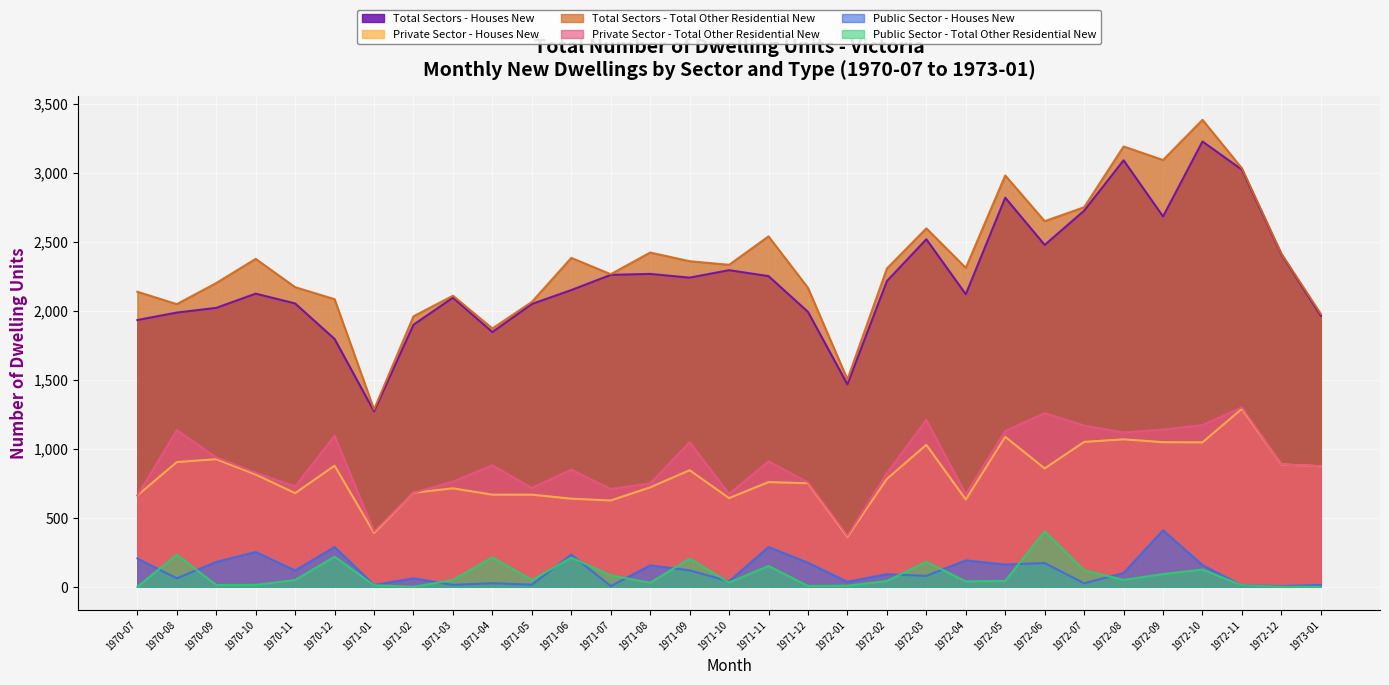

The Total Sectors - Houses New series shows 1932 at 1970-07. True or false?

True